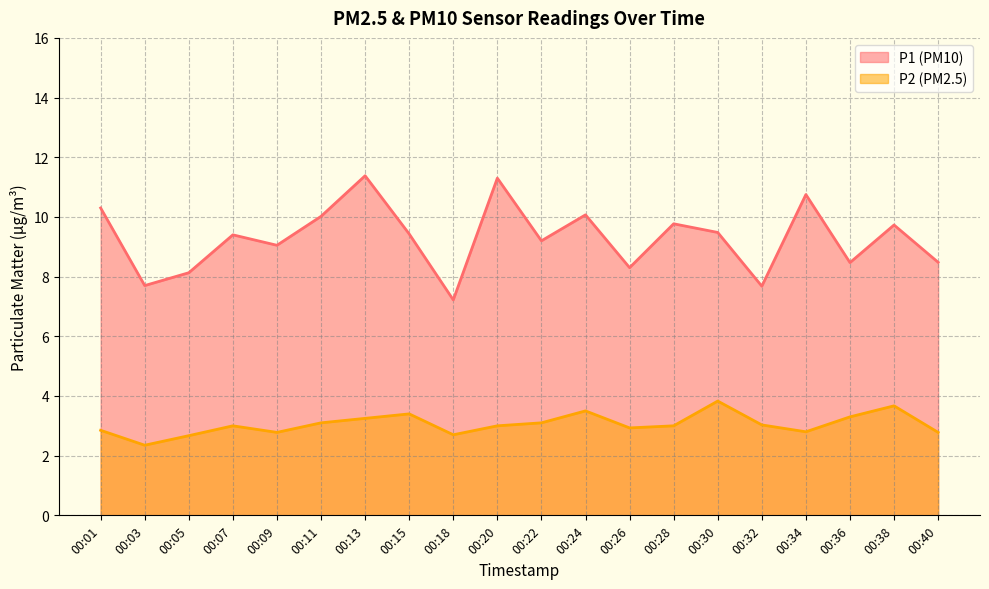

True or false: P2 and P1 cross at least once.

False